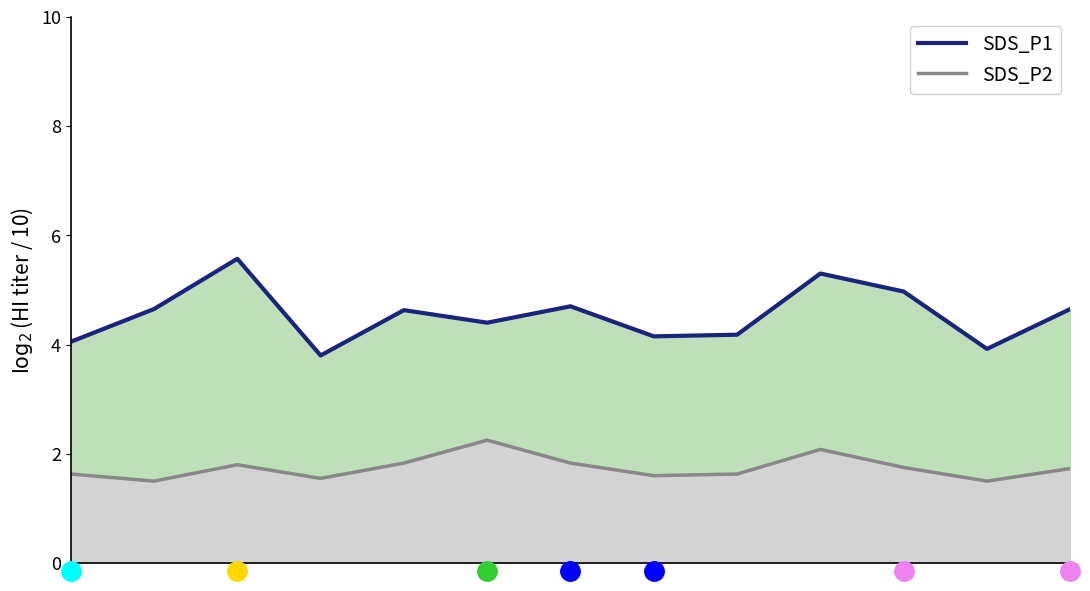

At which category is the sum across all series the highest?

9